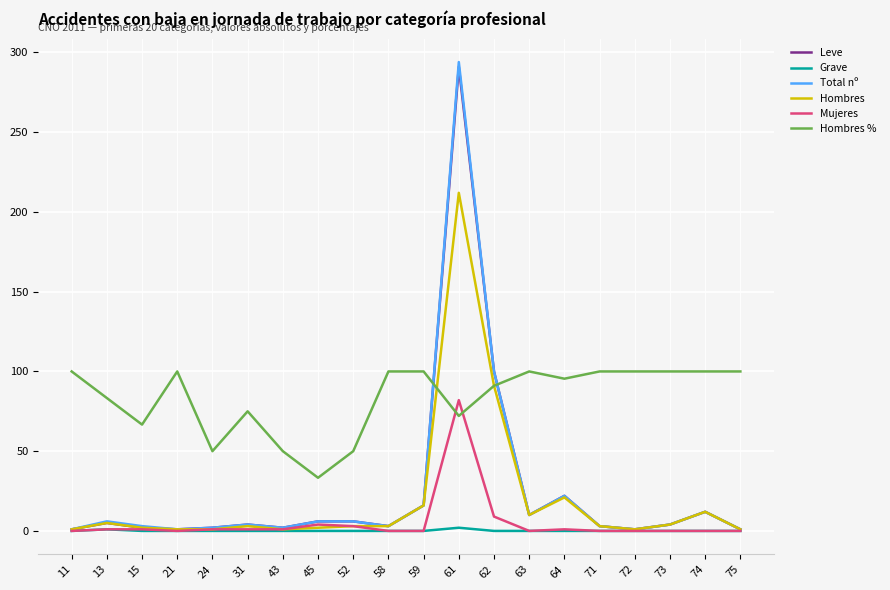

What is the total value across all series at 62?

391.0